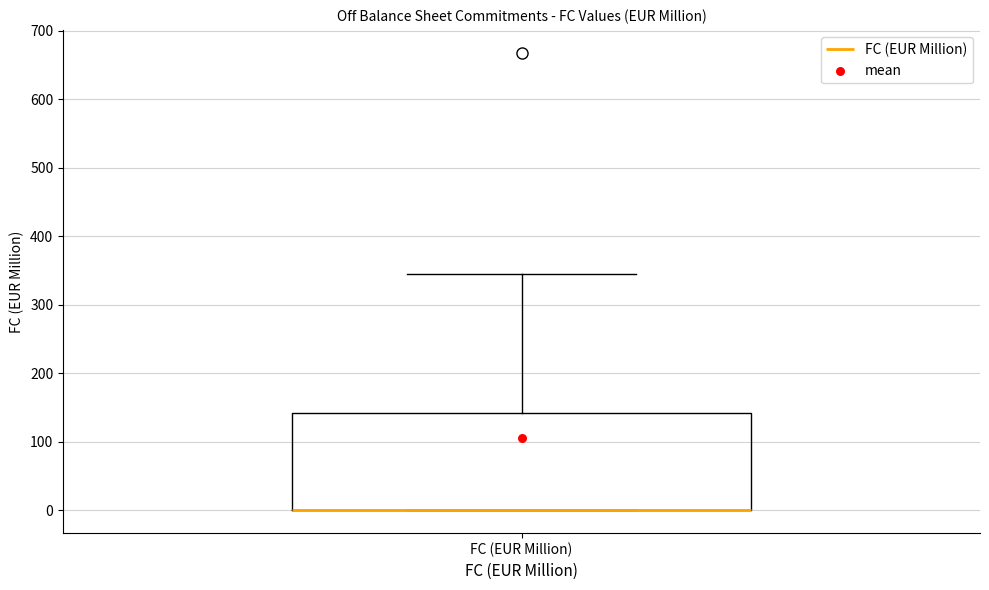

Transcribe this box plot: give where the median line is, the range the box spans, and where the two whiskers end, as read against the y-axis. The values are not printed on the chart, so give them approximately, as read against the axis.

median 0 (drawn on the box's lower edge), box 0 to 140, whiskers 0 to 350